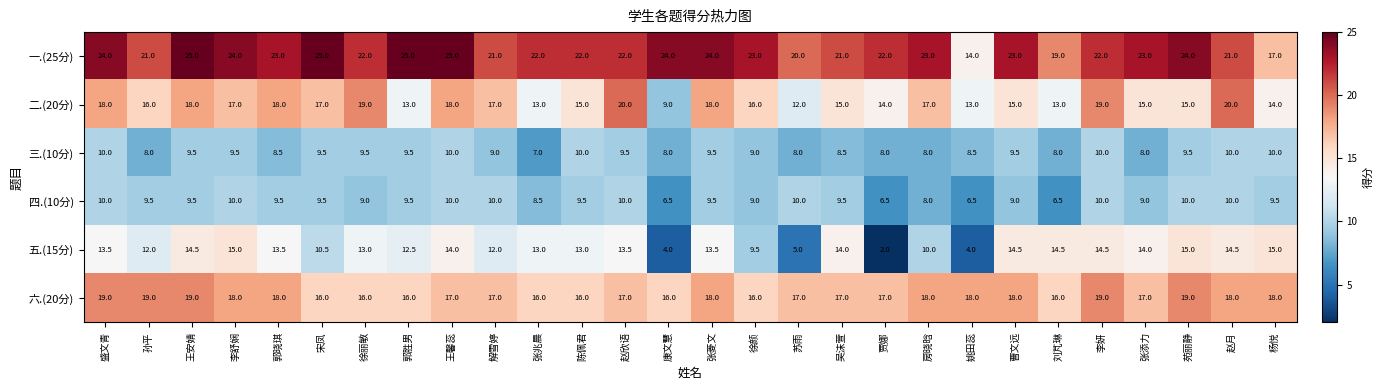

At which category is the sum across all series the highest?

王安婧